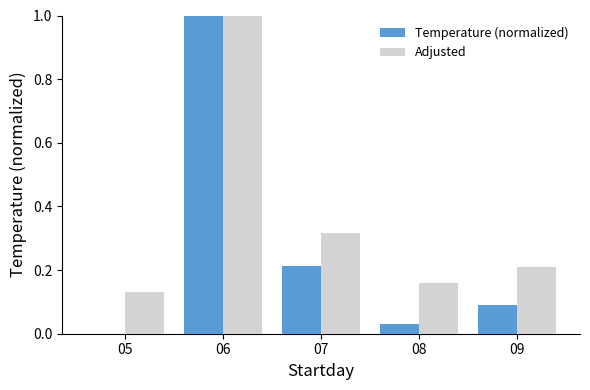

Which series changed the most between 07 and 09?

Temperature (normalized)